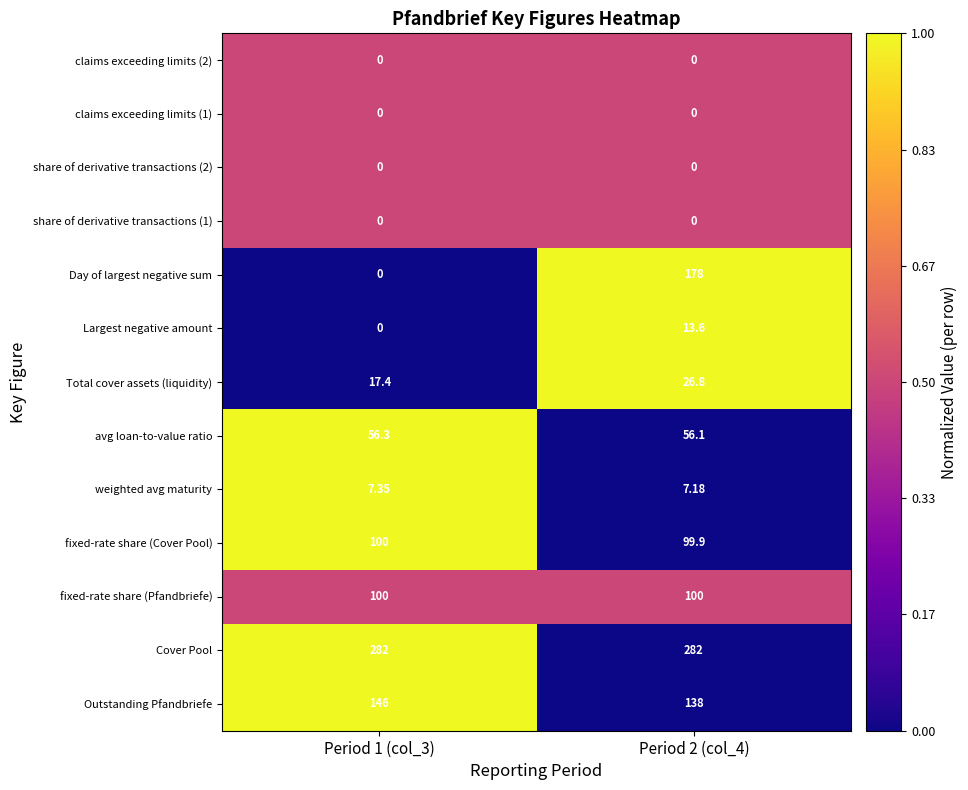

What is the spread (max minus min) of values at Period 1 (col_3)?

282.0